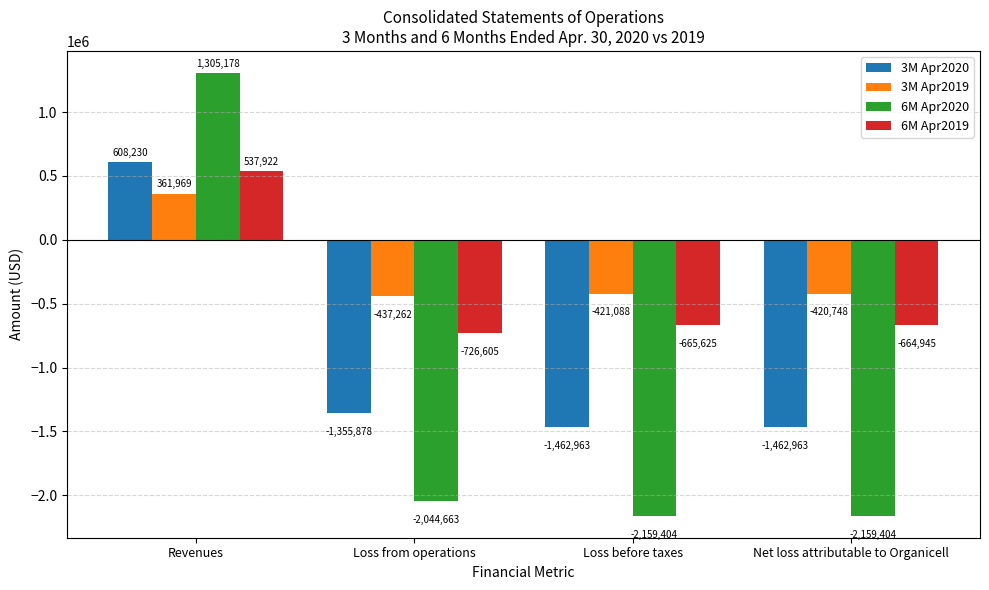

What is the difference between the 6M Apr2020 values at Revenues and Loss from operations?

3349841